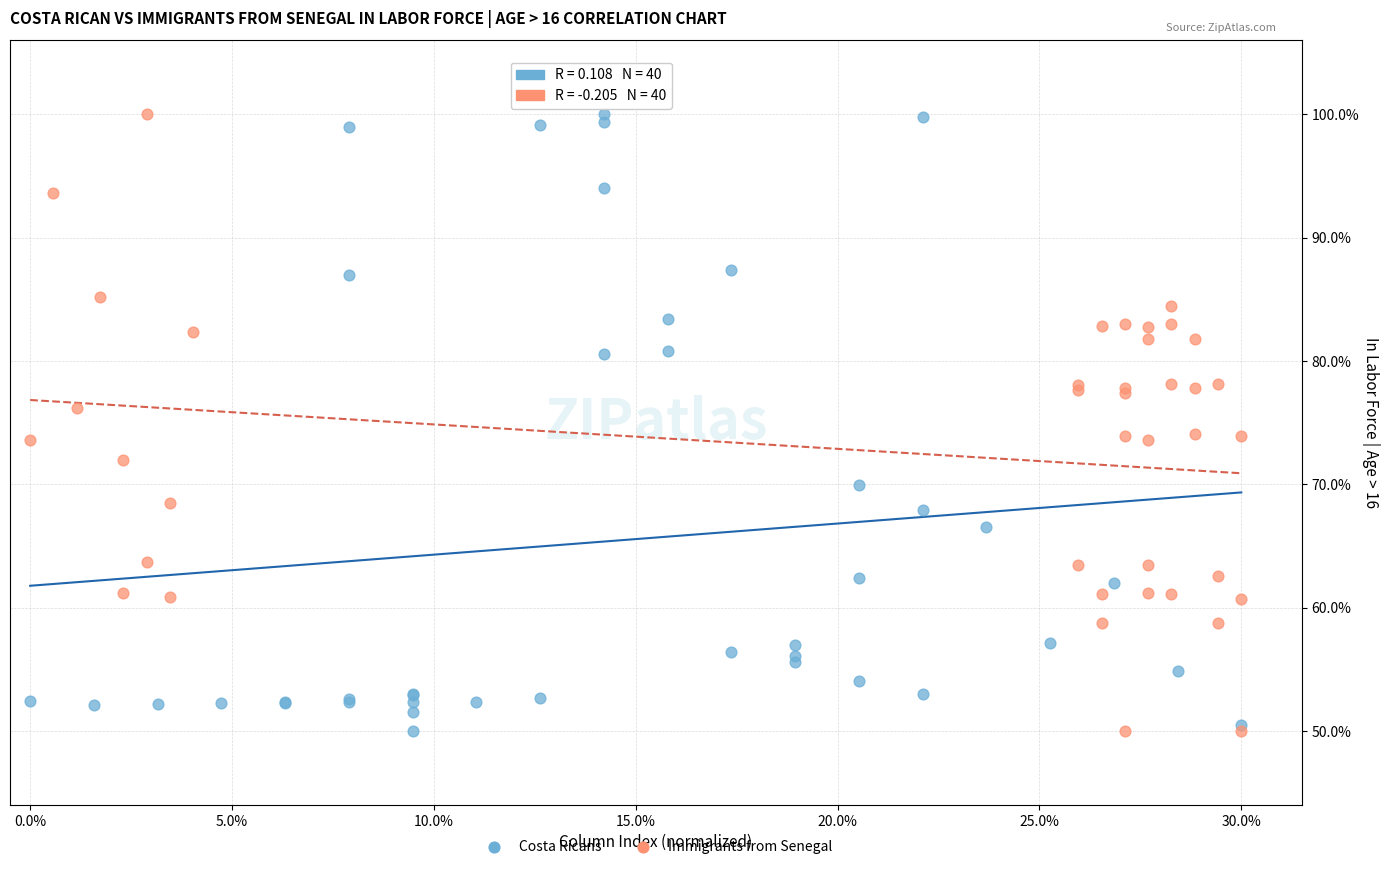

What are all the series names shown in the legend?

Costa Ricans, Immigrants from Senegal